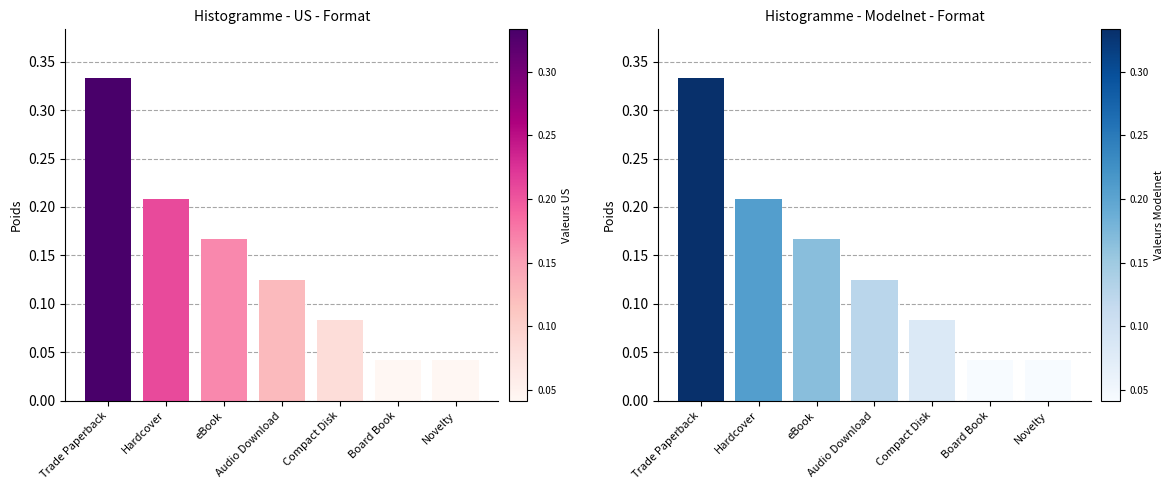

What is the value of the 3rd bar from the left?

0.2